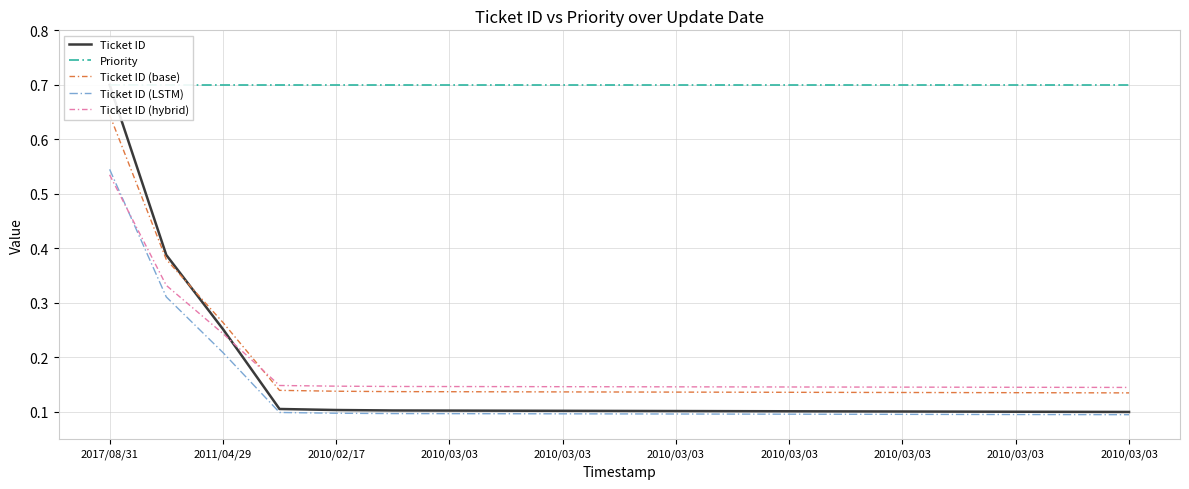

What is the value of the Ticket ID (hybrid) point at the 13th from the left?

0.1